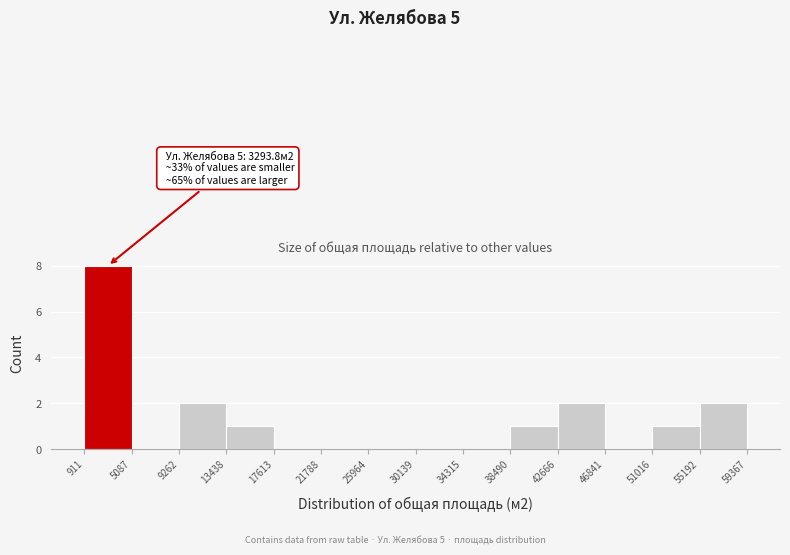

Over which range of the x-axis is the bar tallest?

911 to 5087